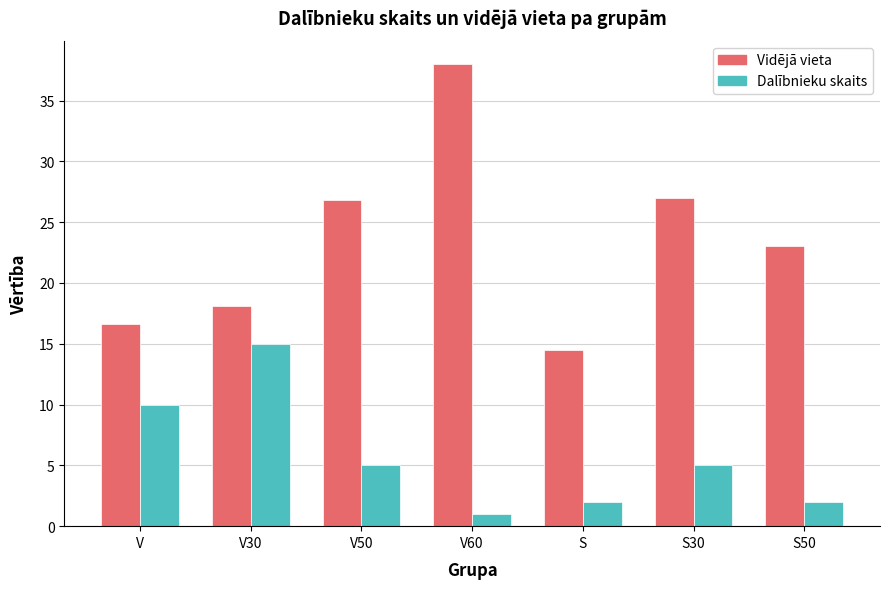

Reading right to left, list all the values displayed in this chart.

Vidējā vieta: 23.0	27.0	14.5	38.0	26.8	18.1	16.6
Dalībnieku skaits: 2.0	5.0	2.0	1.0	5.0	15.0	10.0